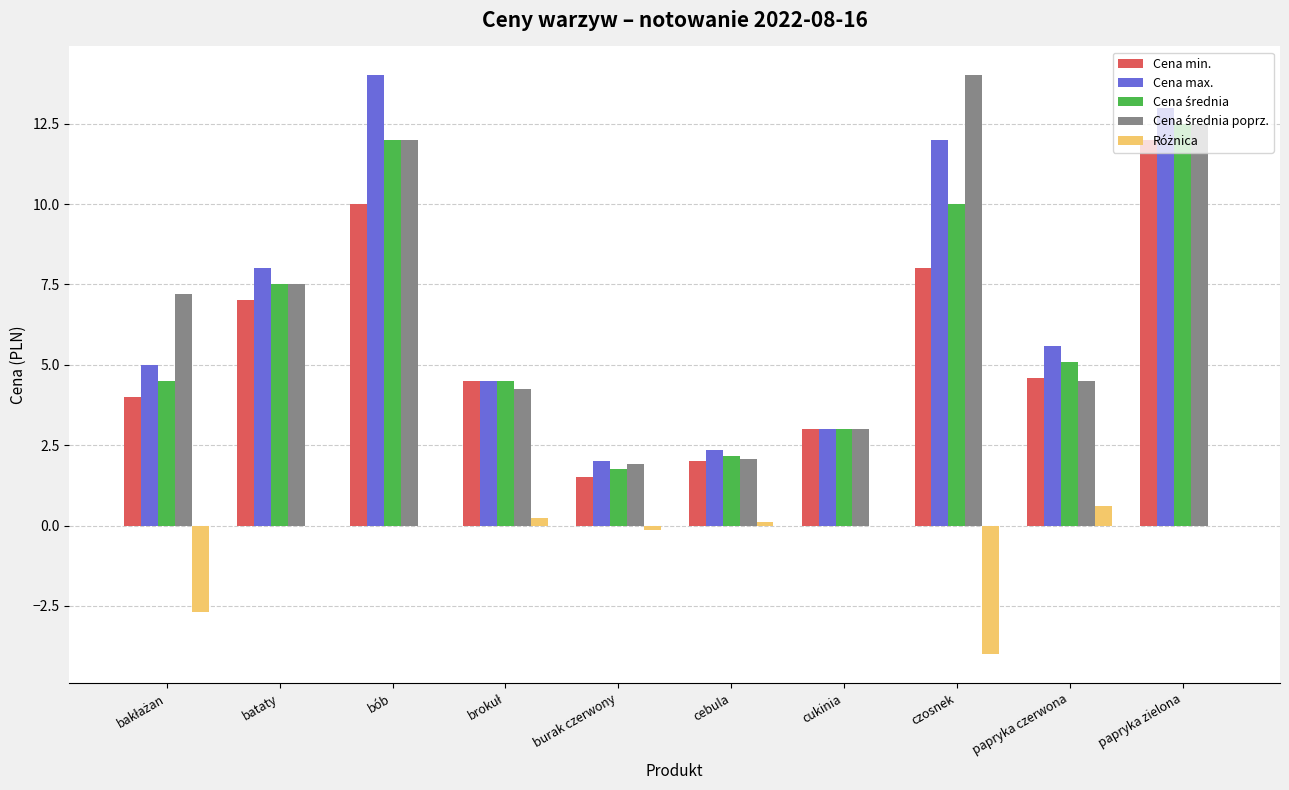

How many groups of bars are there?

10